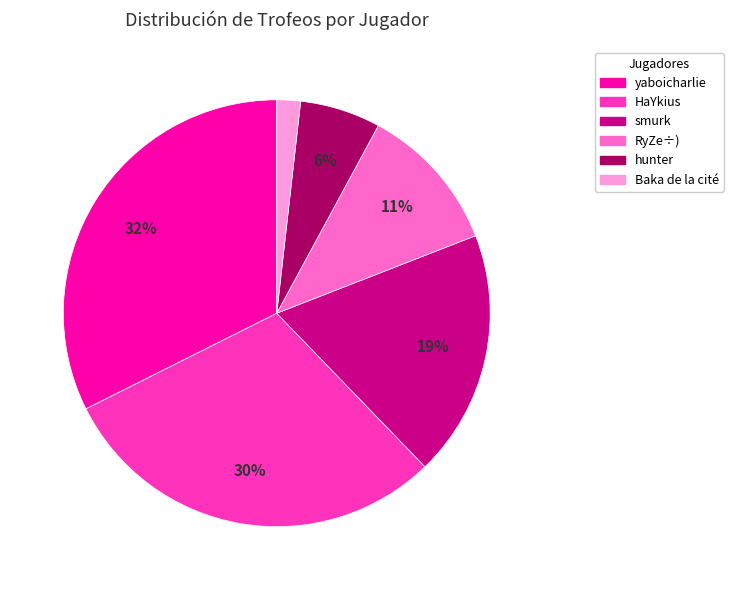

Does any single category account for the majority?

No